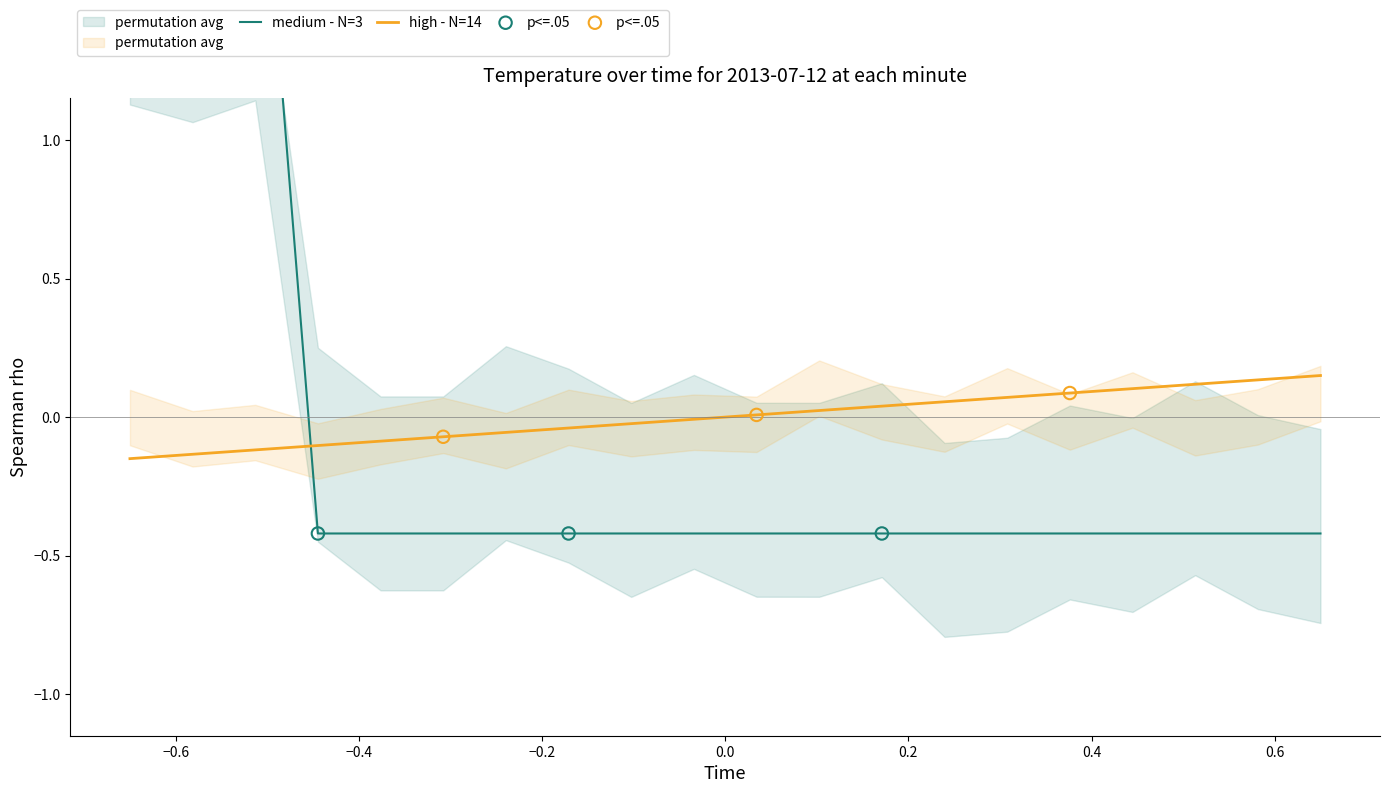

Which series contains the lowest Y value?

Temperature (medium - N=3)